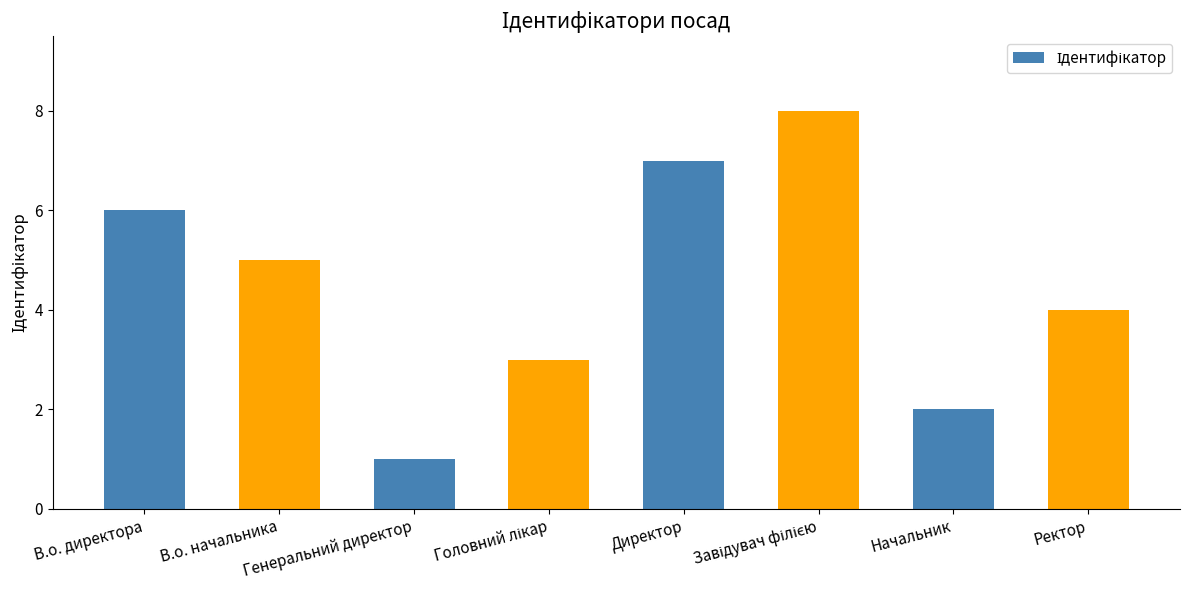

How many bars are there in total?

8